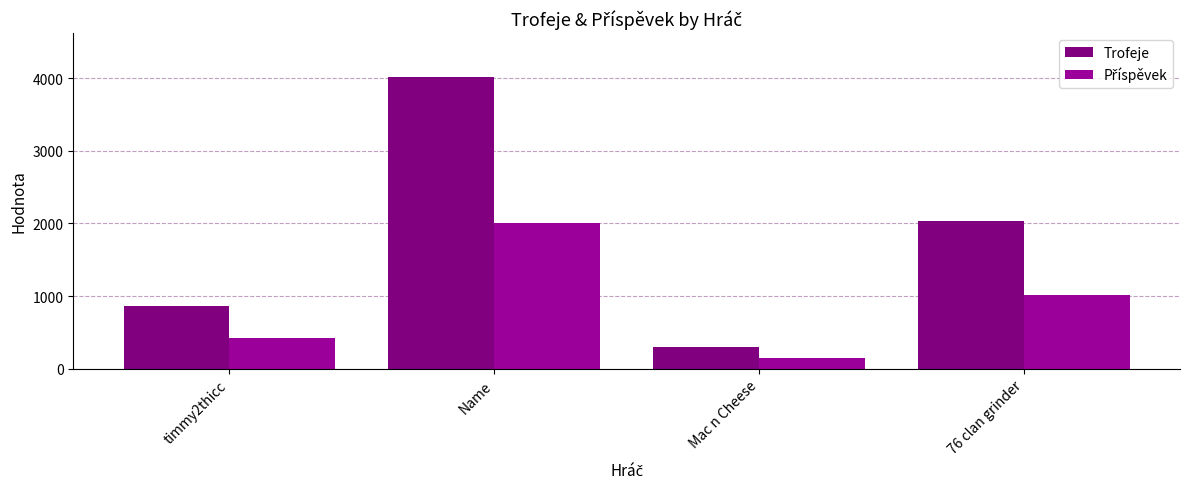

How many bars are there in each group?

2